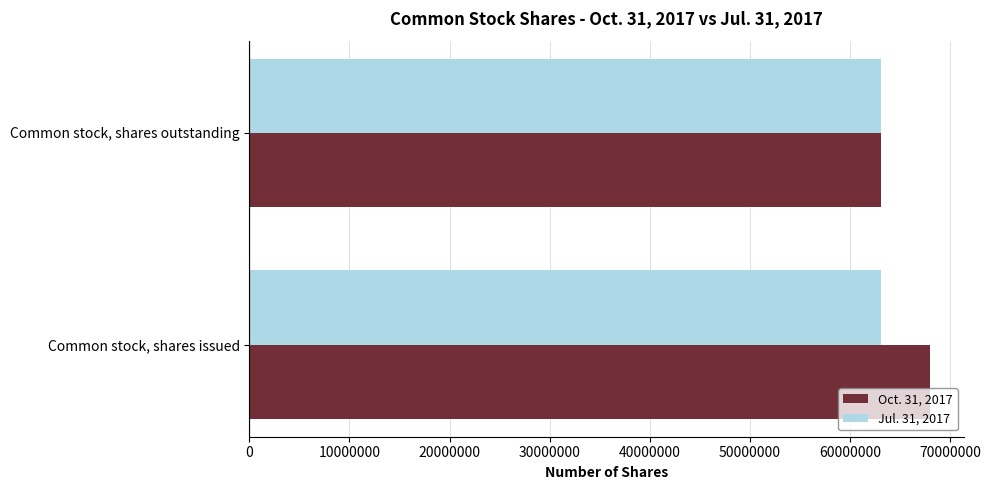

What is the sum of all Oct. 31, 2017 values?

131075014